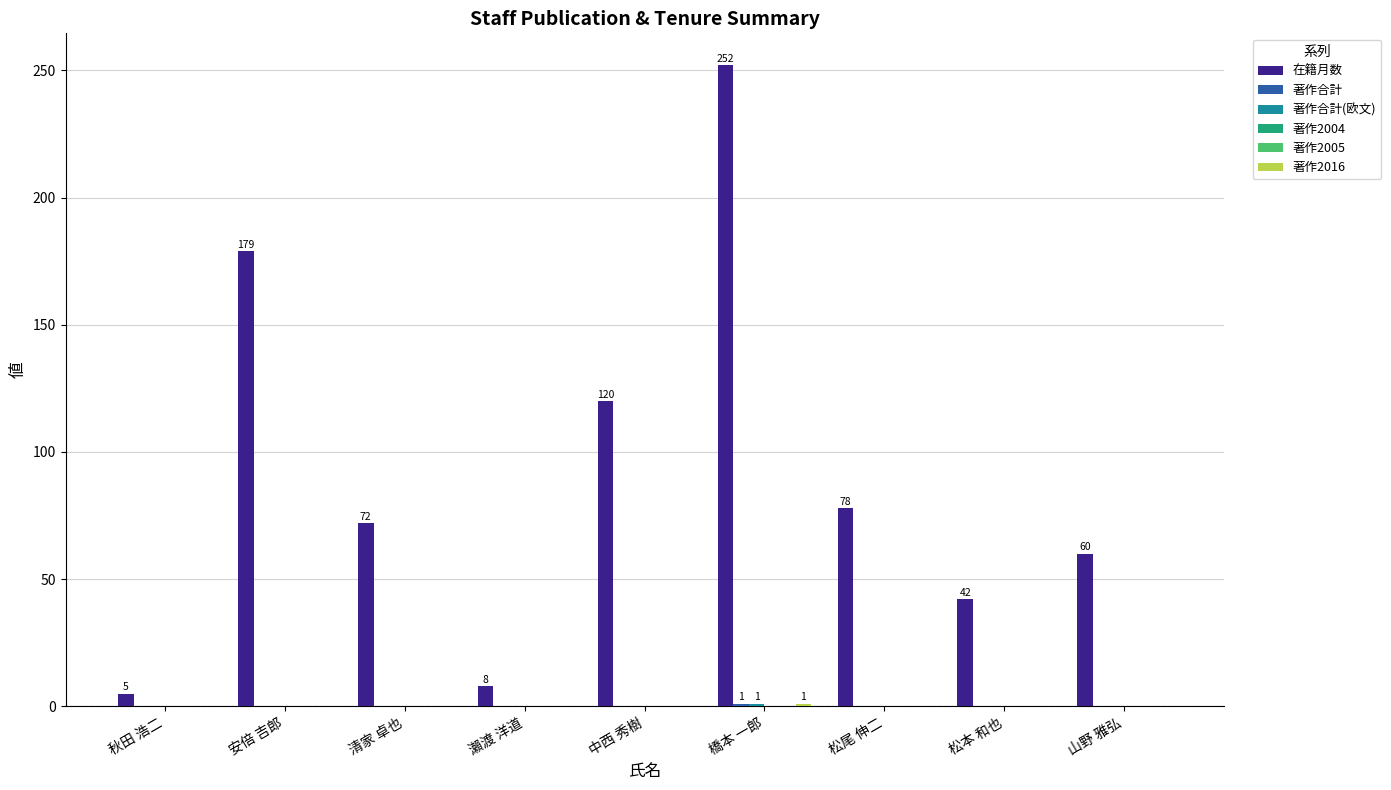

Is the value of 著作2016 at 安倍 吉郎 greater than the value of 著作2004 at 安倍 吉郎?

No